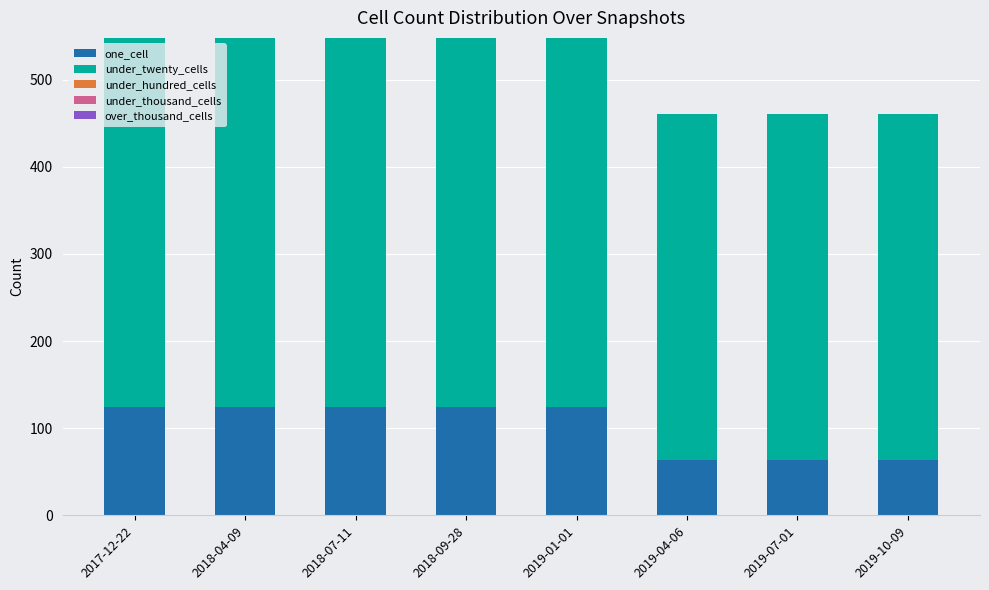

What is the average value of the one_cell series?

102